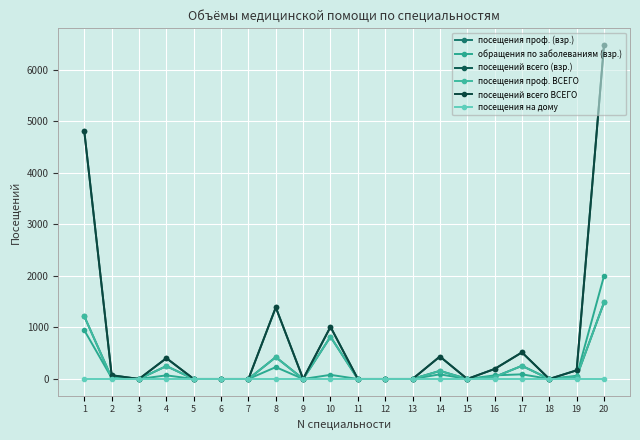

Which series has the largest total across all categories?

посещений всего (взр.)